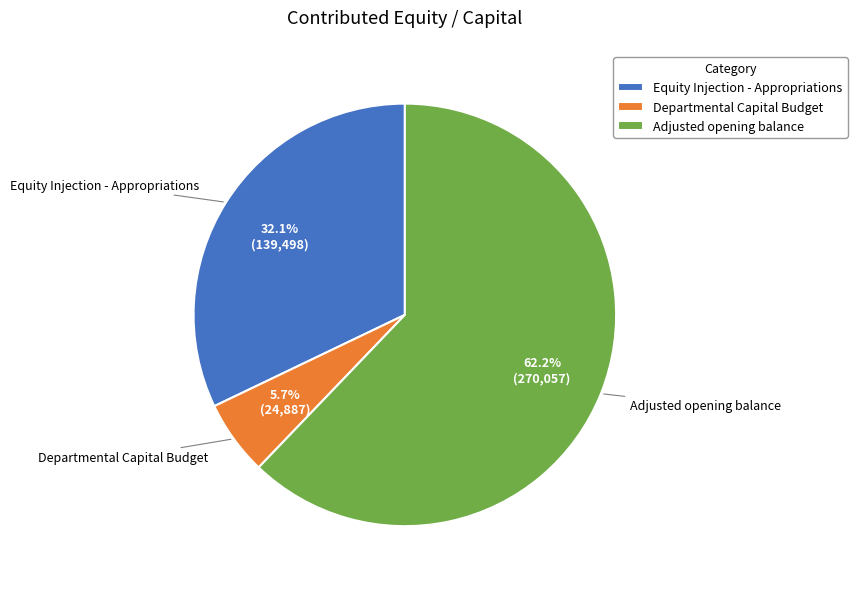

To the nearest percent, what is the difference between the largest and smallest slice percentages?

56%